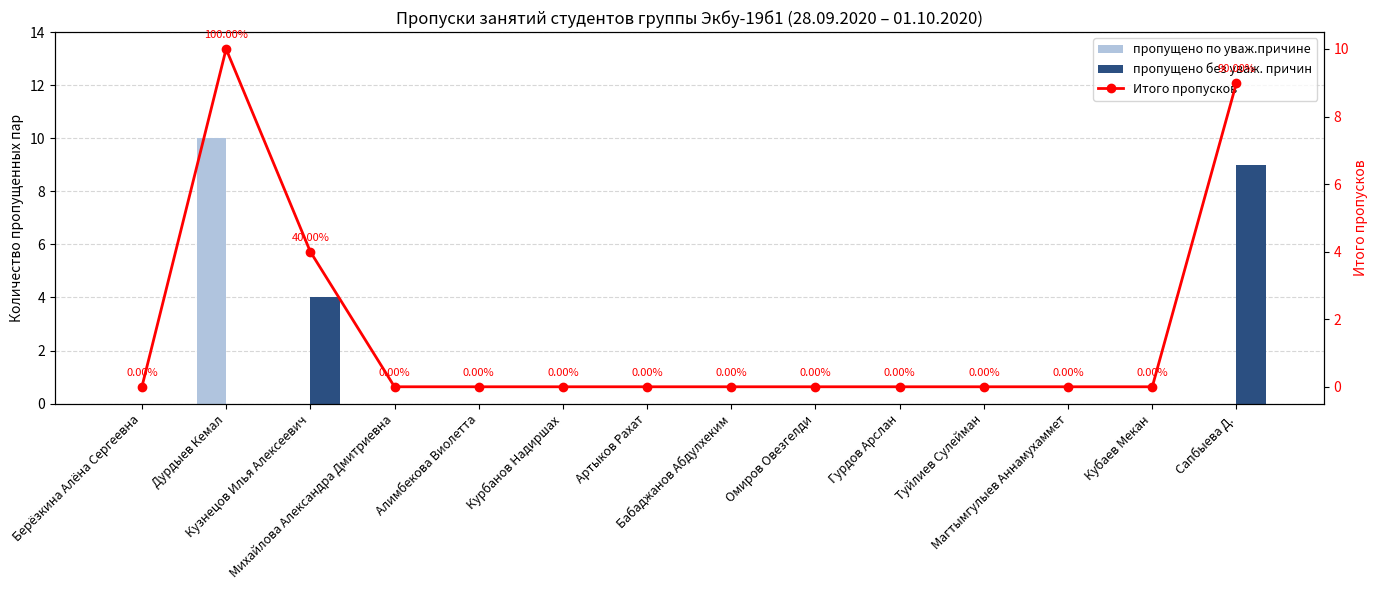

What are all the series names shown in the legend?

пропущено по уваж.причине, пропущено без уваж. причин, Итого пропусков